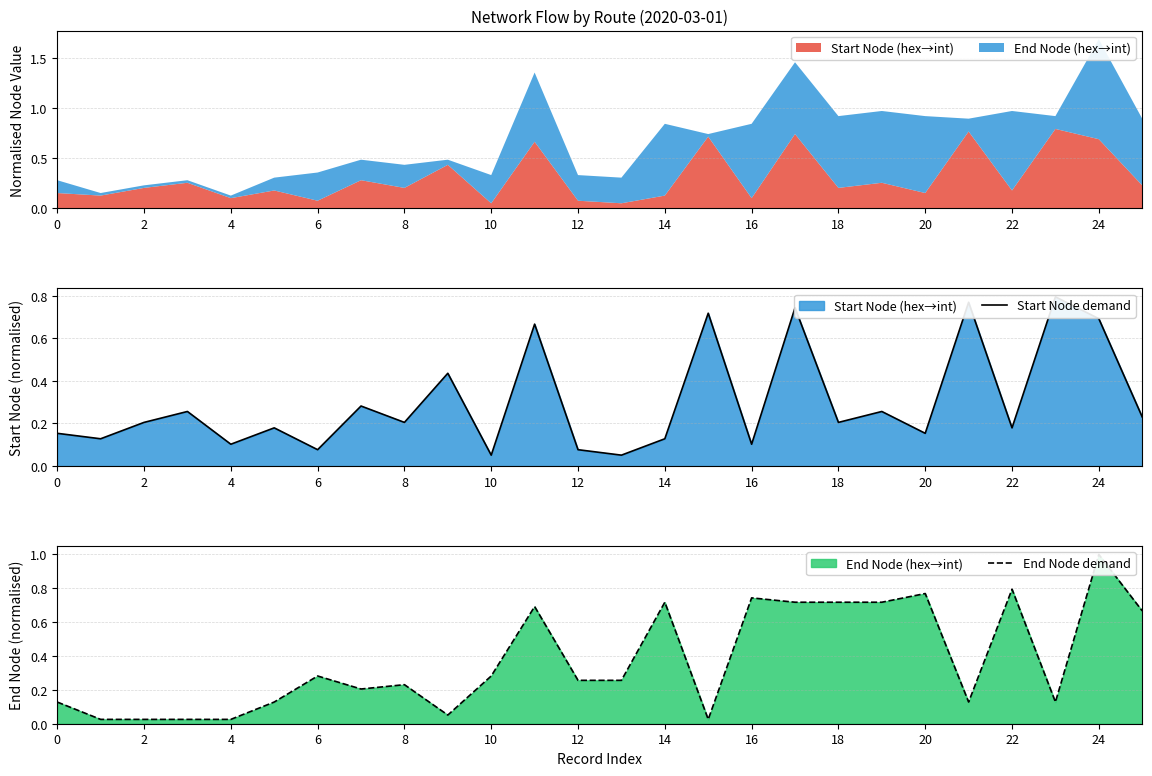

How many lines are shown in the chart?

2